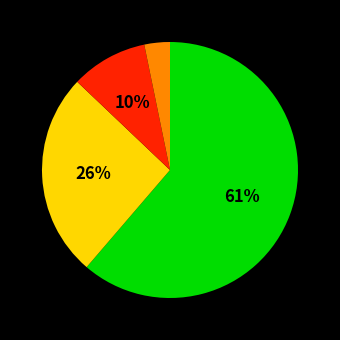

Count the number of slices in the pie.

4